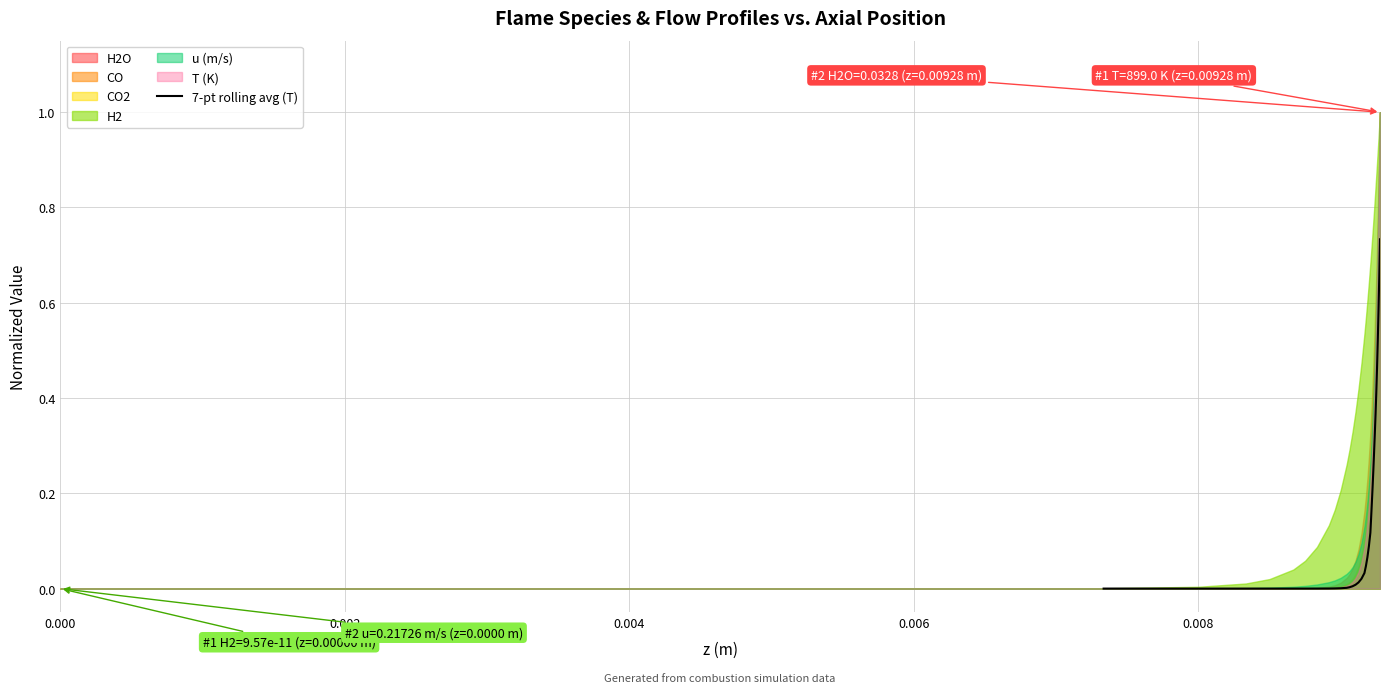

How many points are lower than both their immediate neighbors (excluding endpoints)?

1